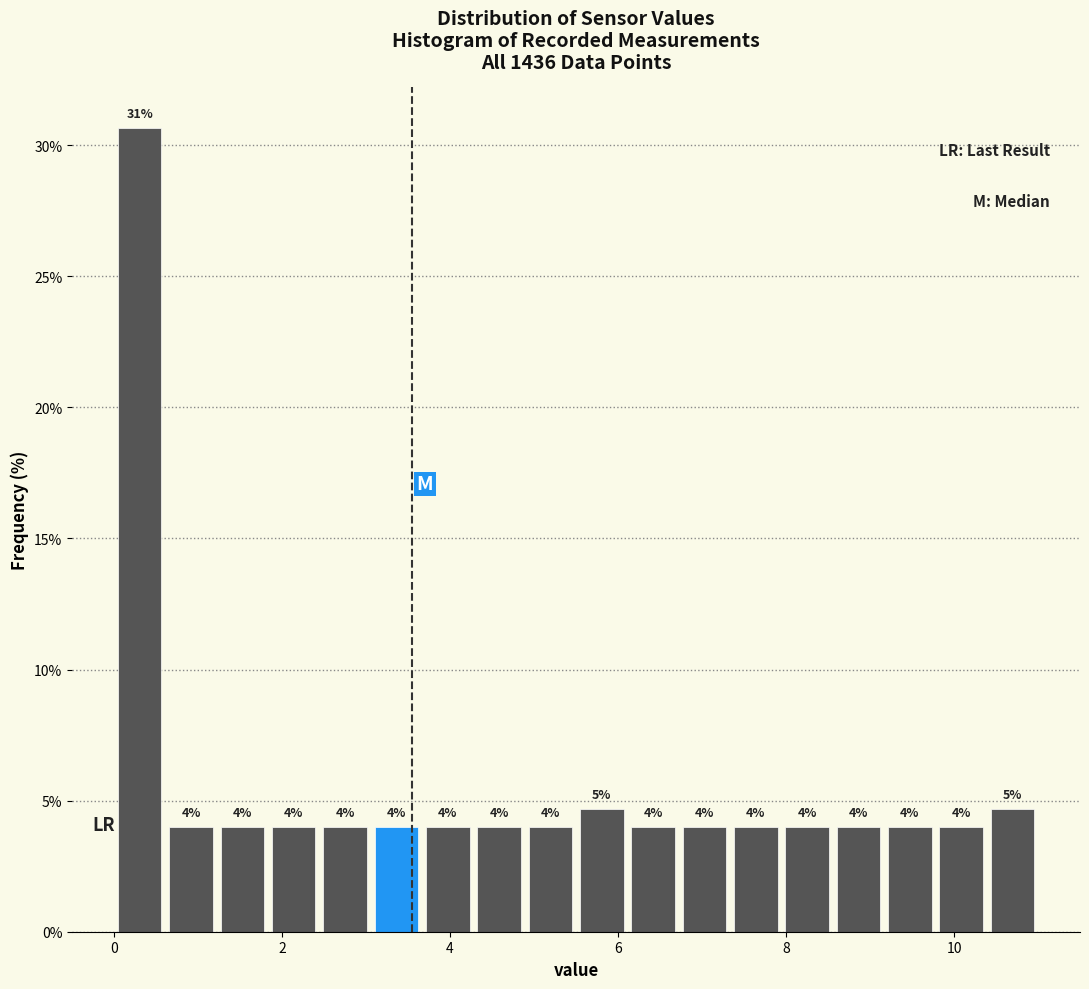

Around what value on the x-axis is the tallest bar? Give the approximate position of its centre, as read against the axis.

0.4